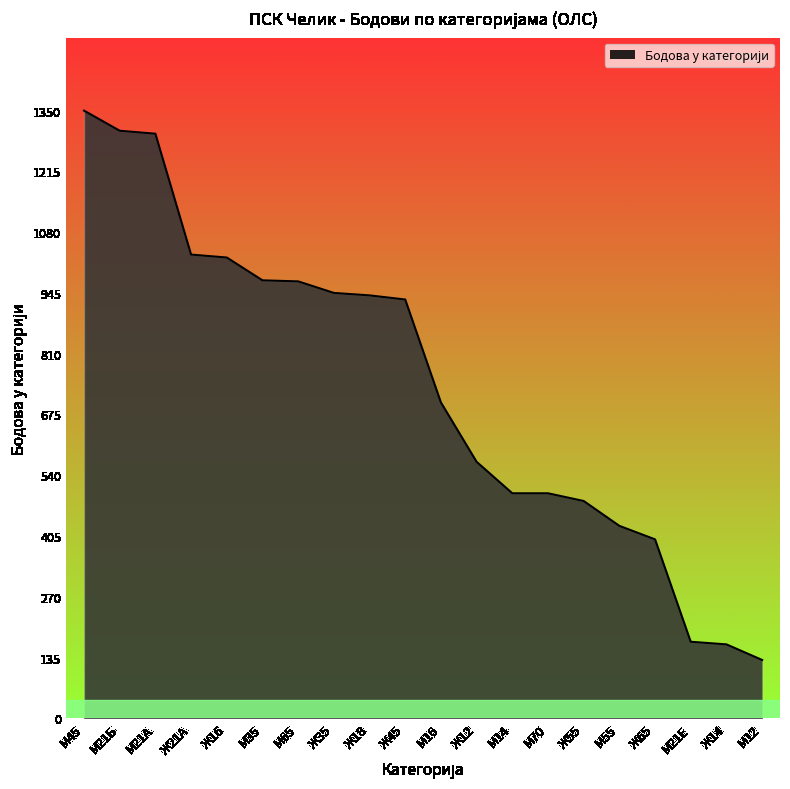

What is the difference between the values at М45 and М70?

850.1